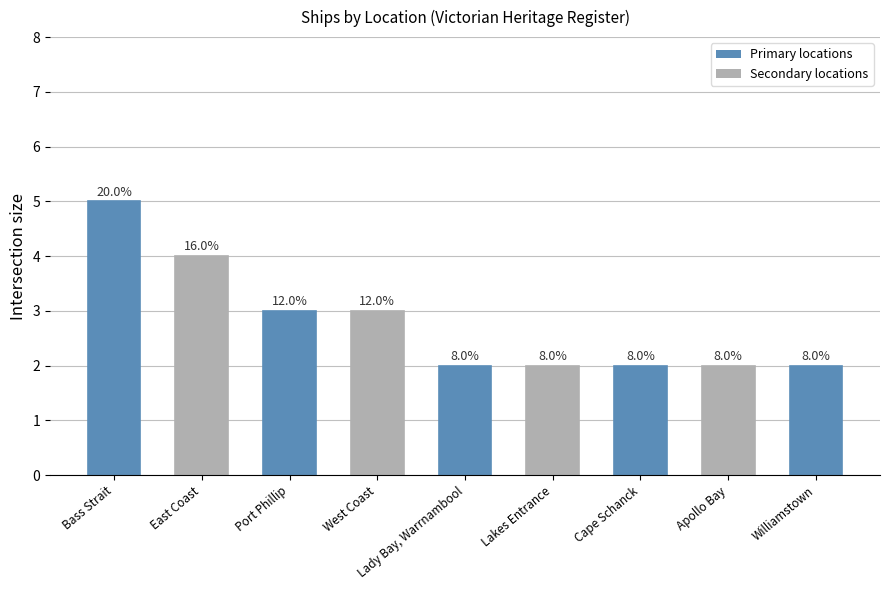

How many bars are there in total?

9